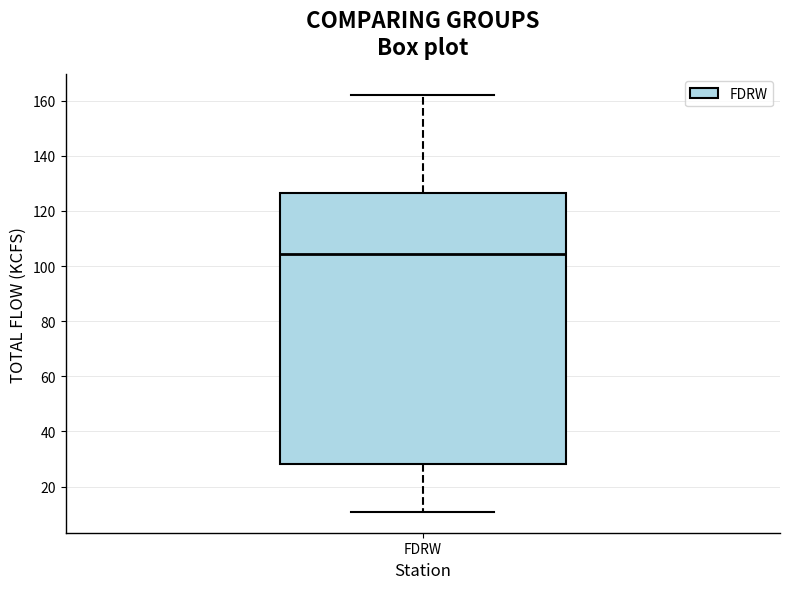

Where is the lower edge of the box for FDRW on the y-axis? The values are not printed on the chart, so give them approximately, as read against the axis.

28